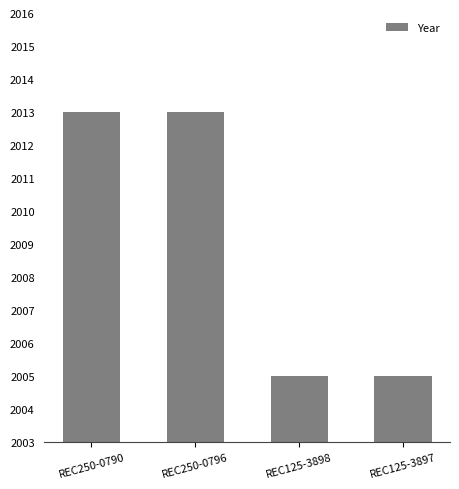

Reading left to right, extract all data points from this chart.

2013	2013	2005	2005